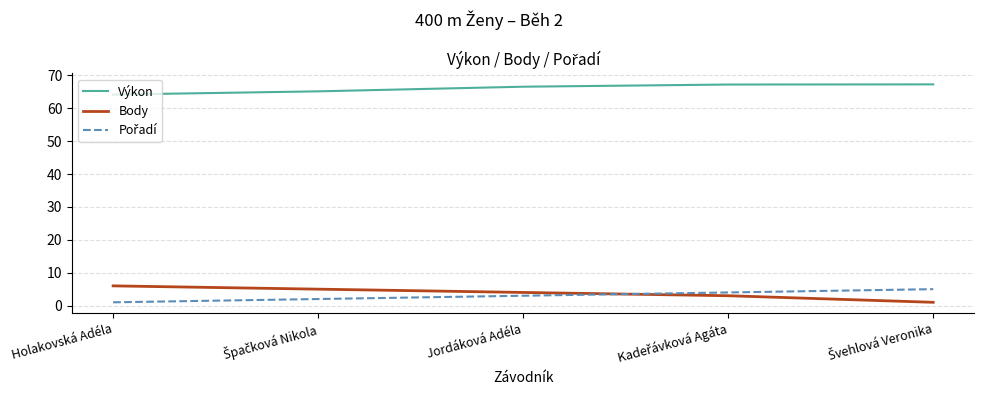

Which series has the largest total across all categories?

Výkon